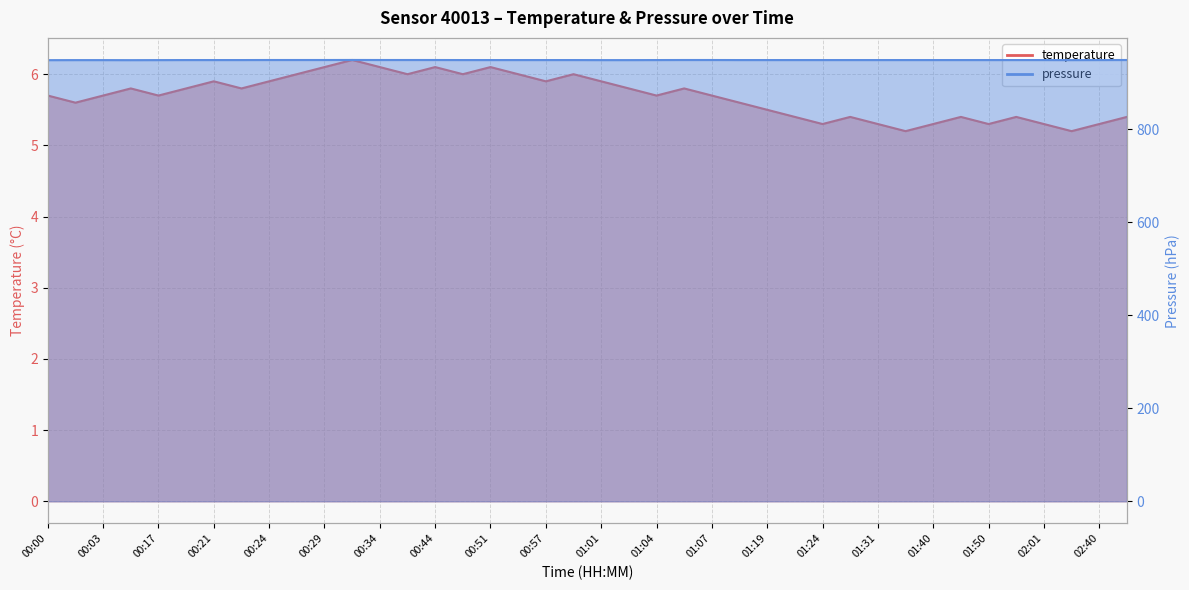

The temperature series shows 9.5 at 01:07. True or false?

False